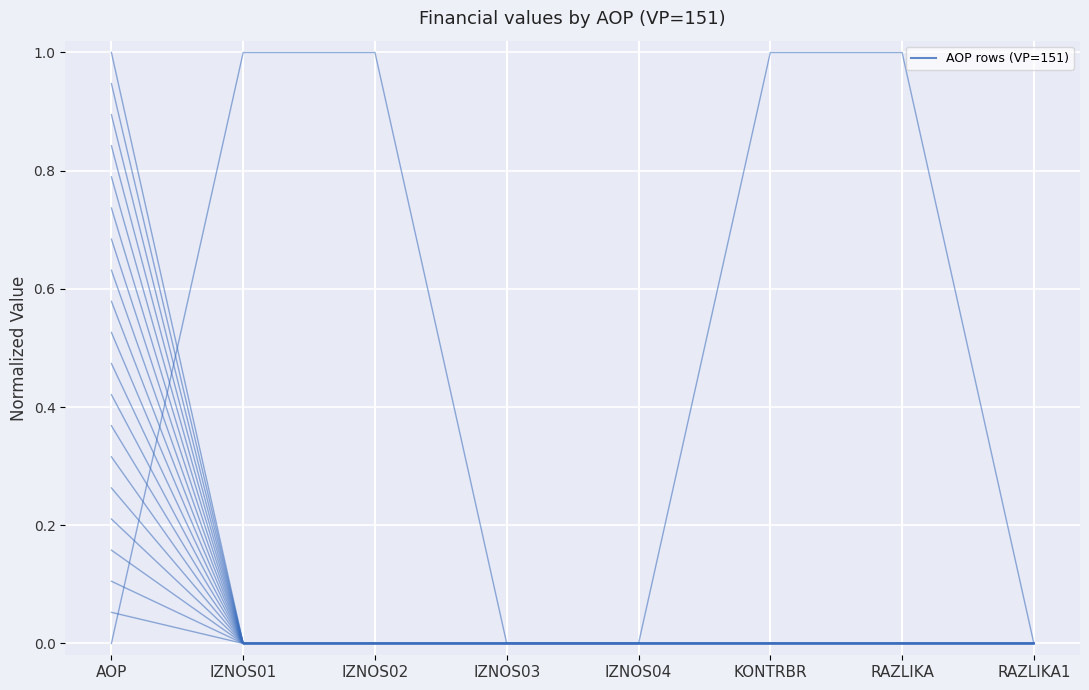

What is the maximum value shown in the chart?

1